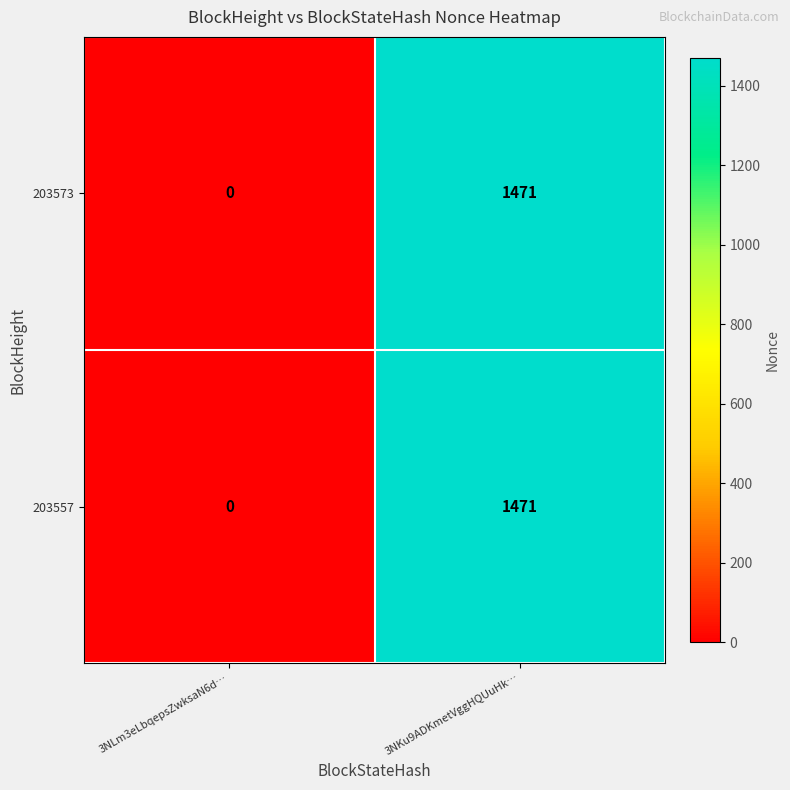

Reading left to right, extract all data points from this chart.

203573: 0	1471
203557: 0	1471